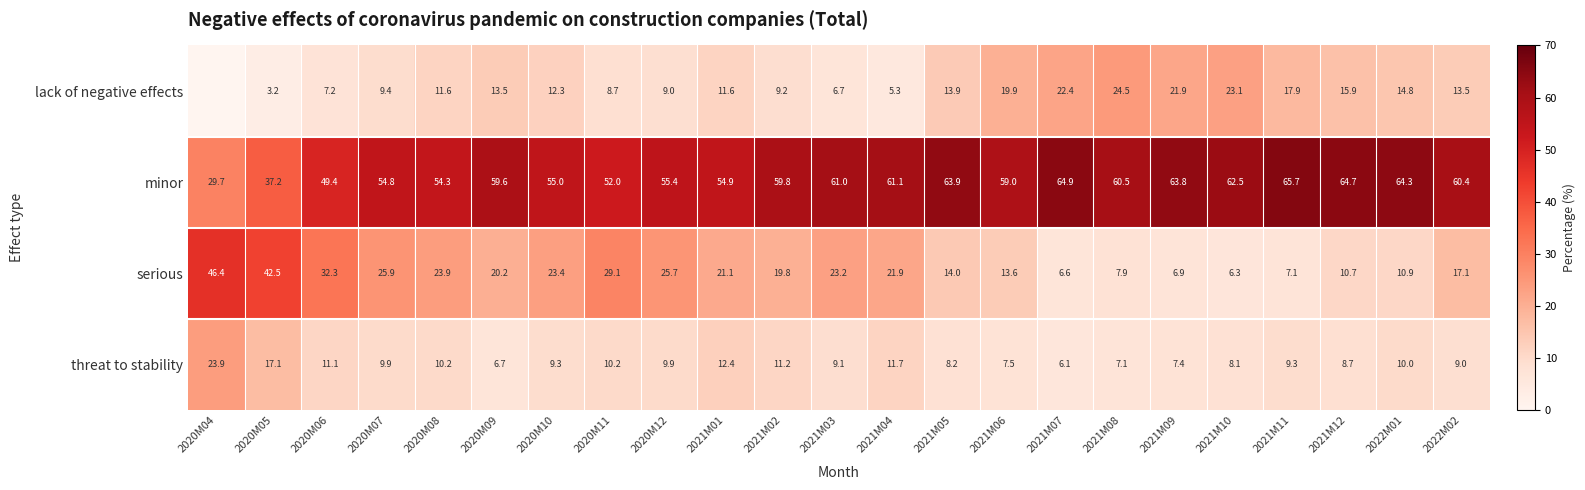

Where does the minor series first go above 59?

2020M09